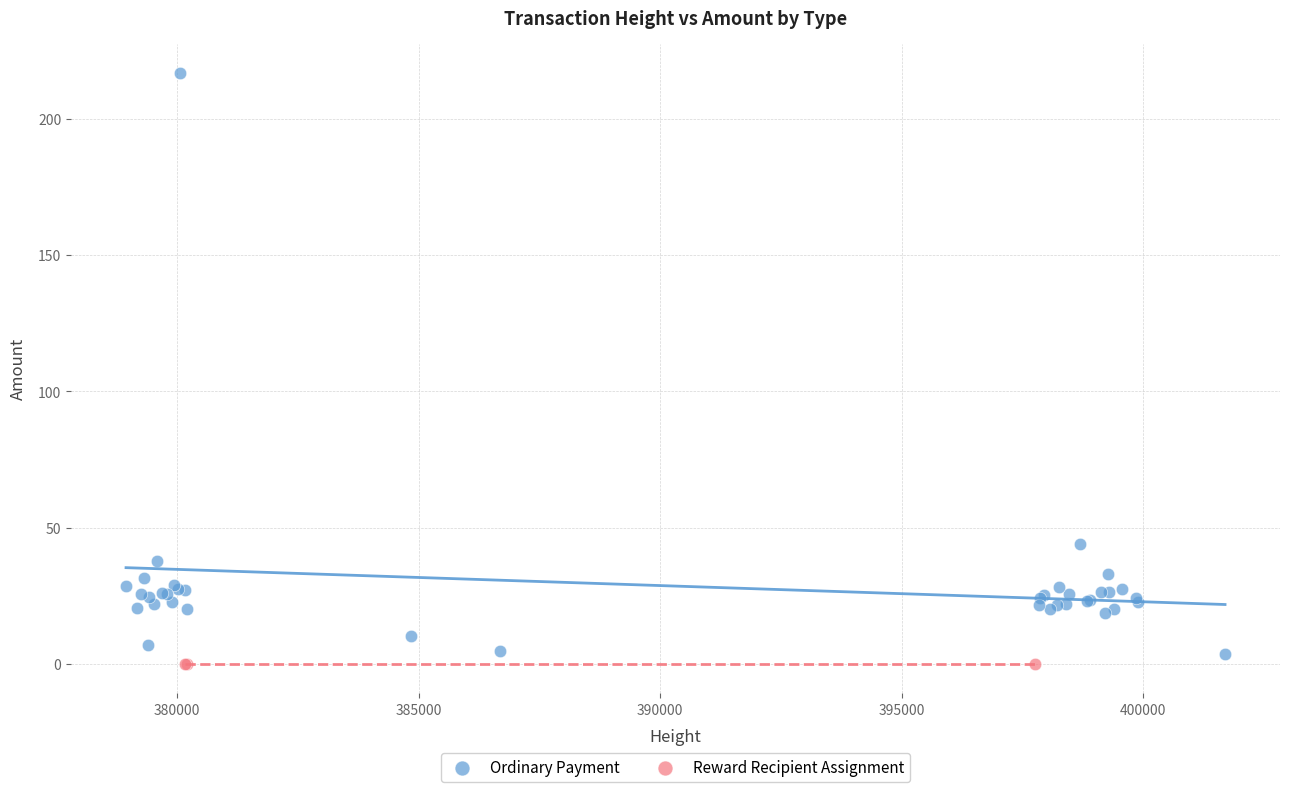

Which series contains the highest Y value?

Ordinary Payment